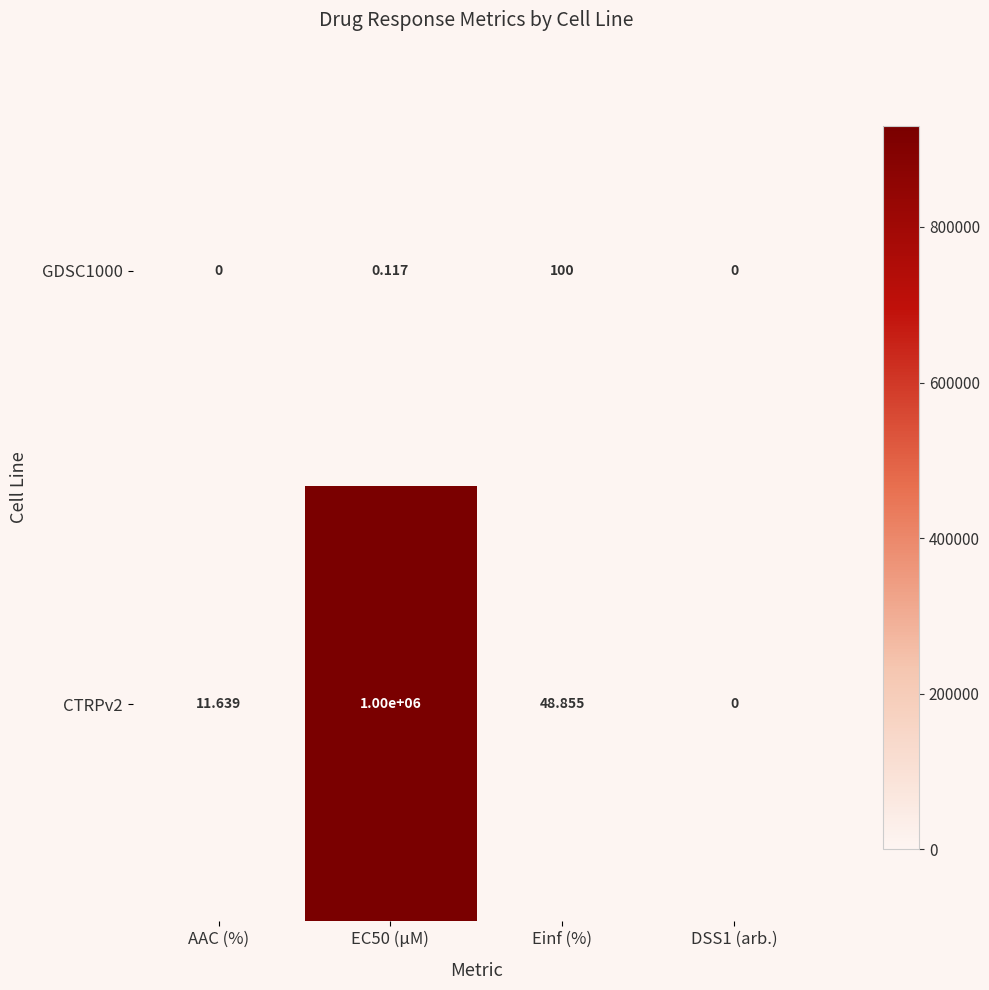

Is the value of CTRPv2 at AAC (%) greater than the value of GDSC1000 at Einf (%)?

No